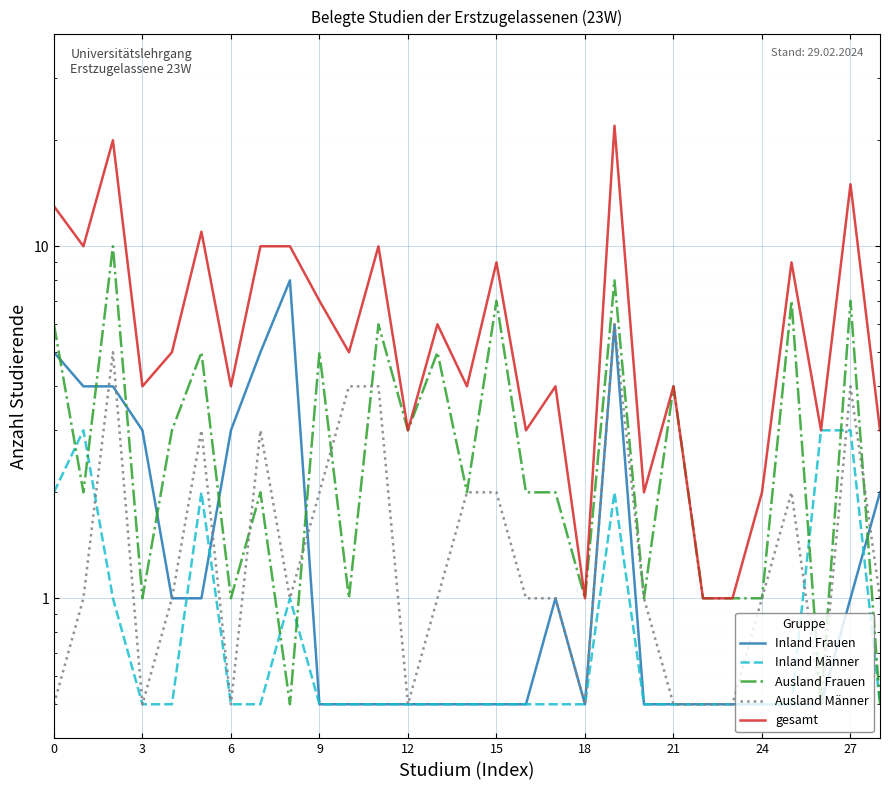

What is the spread (max minus min) of values at 24?

9.5